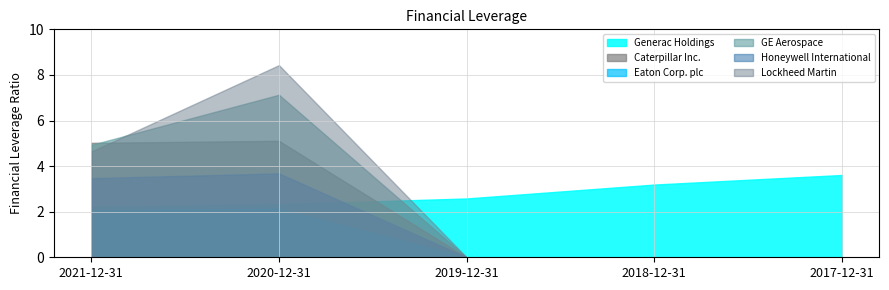

What is the total value across all series at 2020-12-31?

28.8